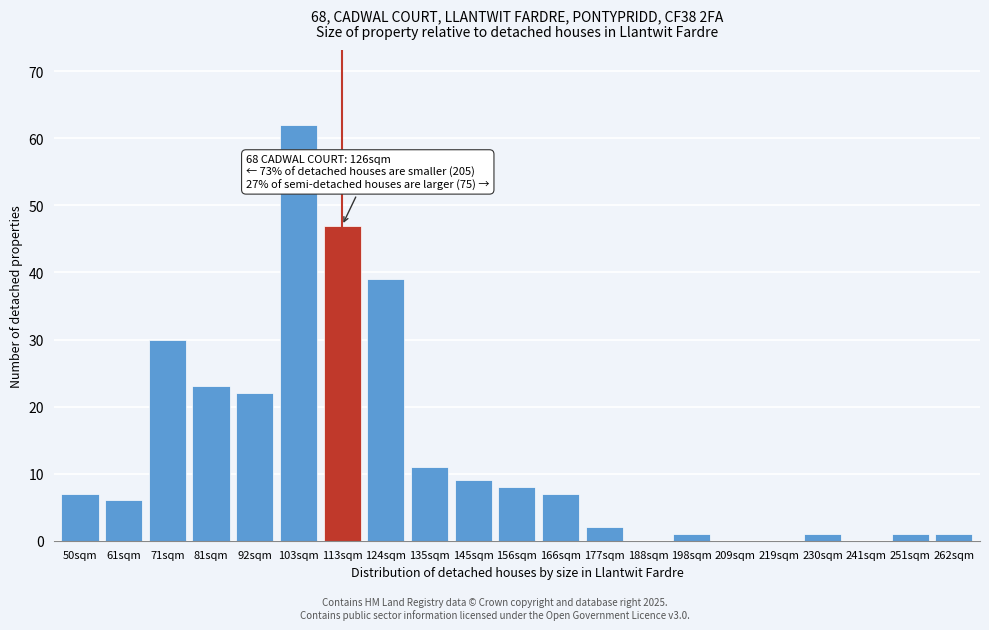

Reading left to right, extract all data points from this chart.

50sqm=7	61sqm=6	71sqm=30	81sqm=23	92sqm=22	103sqm=62	113sqm=47	124sqm=39	135sqm=11	145sqm=9	156sqm=8	166sqm=7	177sqm=2	188sqm=0	198sqm=1	209sqm=0	219sqm=0	230sqm=1	241sqm=0	251sqm=1	262sqm=1